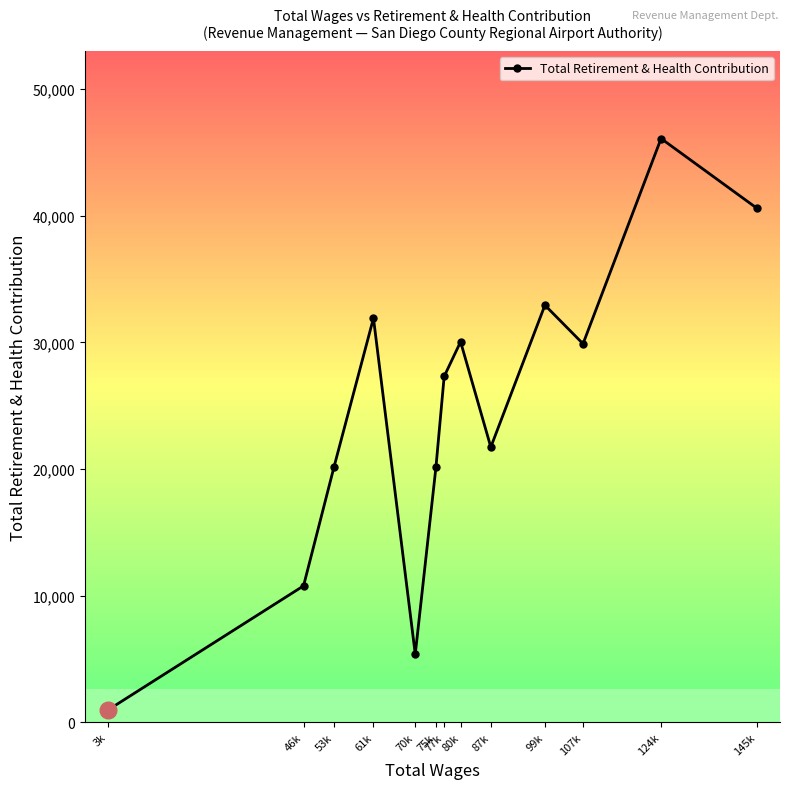

How many interior local peaks (higher than both neighbors) does the data have?

4